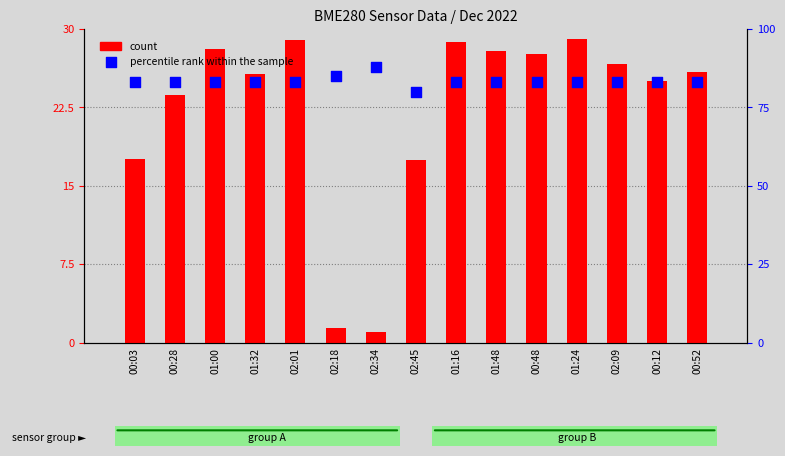

At how many categories does at least one series exceed 24?

14